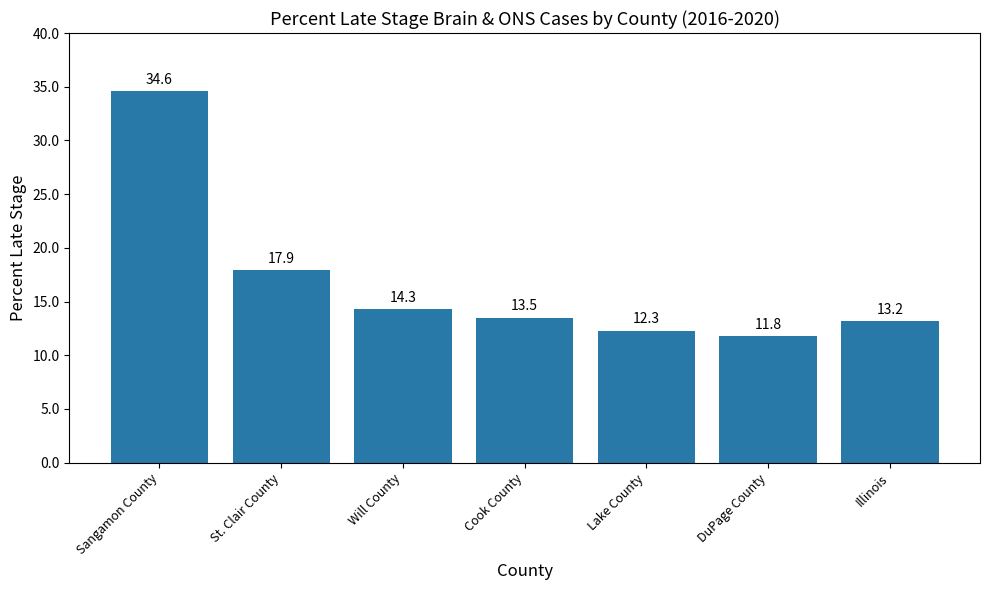

Which has a higher value, Cook County or Will County?

Will County